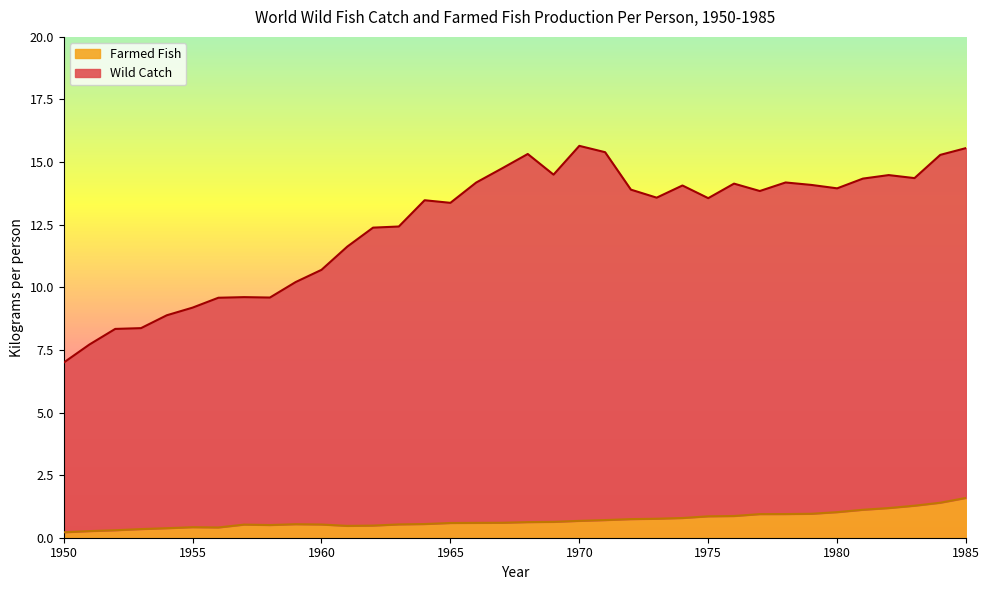

List the labels in order of Farmed Fish value, smallest first.

1950, 1951, 1952, 1953, 1954, 1956, 1955, 1961, 1962, 1958, 1957, 1960, 1963, 1959, 1964, 1965, 1966, 1967, 1968, 1969, 1970, 1971, 1972, 1973, 1974, 1975, 1976, 1977, 1978, 1979, 1980, 1981, 1982, 1983, 1984, 1985